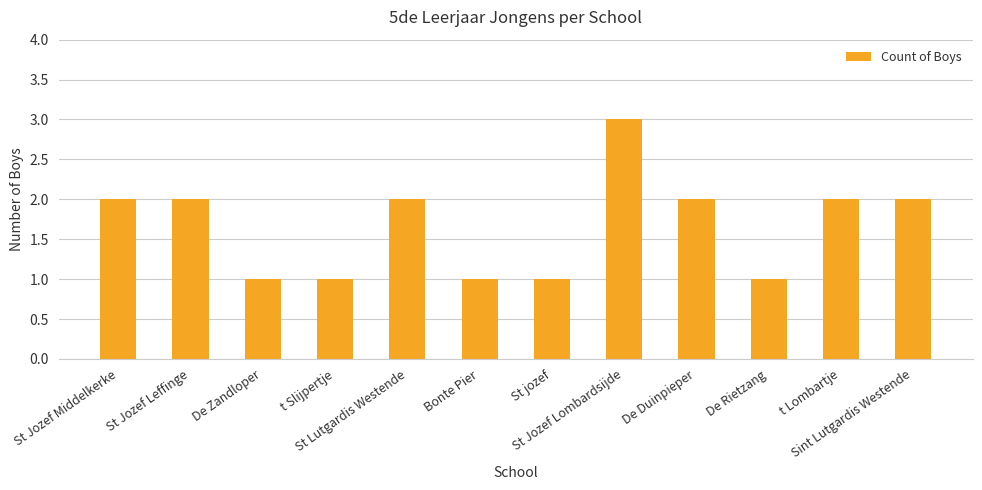

What is the greatest value displayed?

3